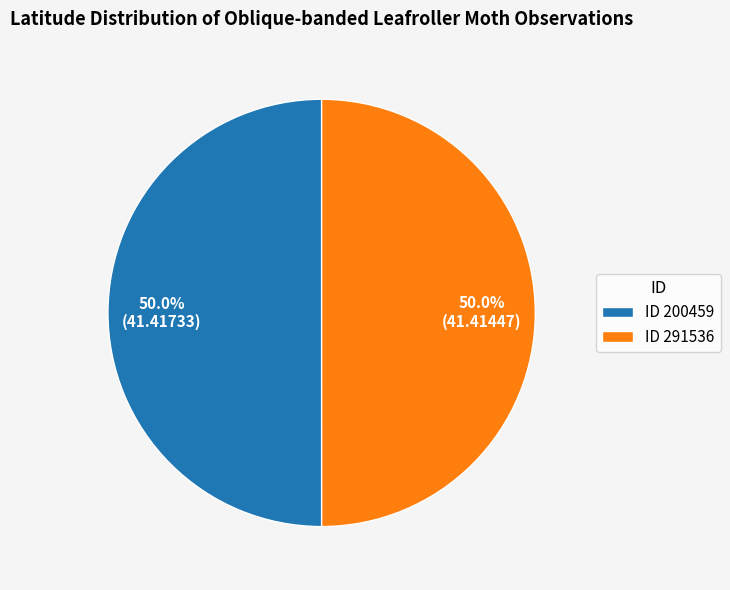

Approximately how many times larger is the value at ID 291536 compared to ID 200459?

1.0